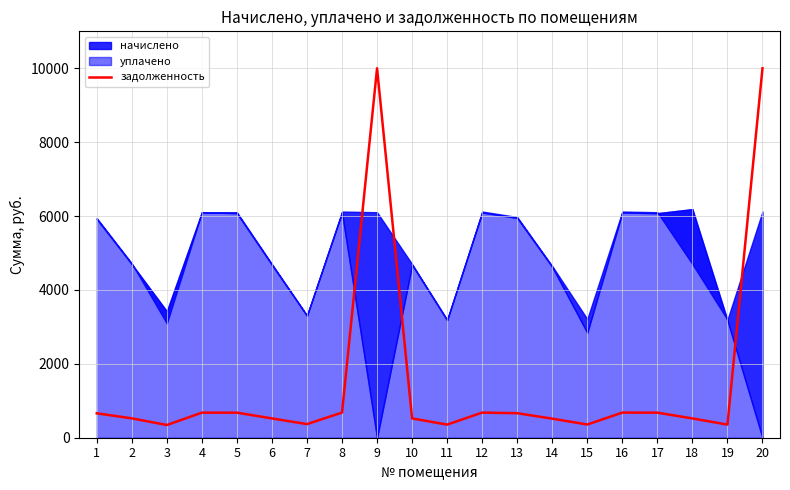

What is the highest value of the задолженность series?

10000.0